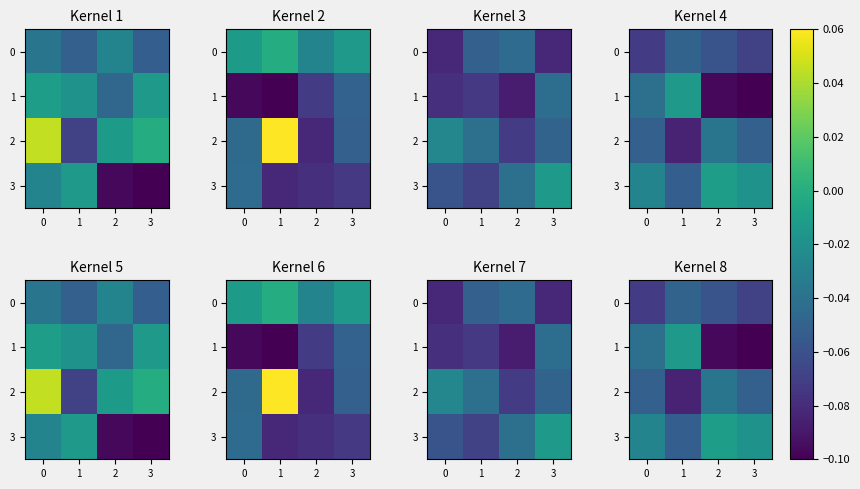

At which category does the chart reach its minimum across all series?

3